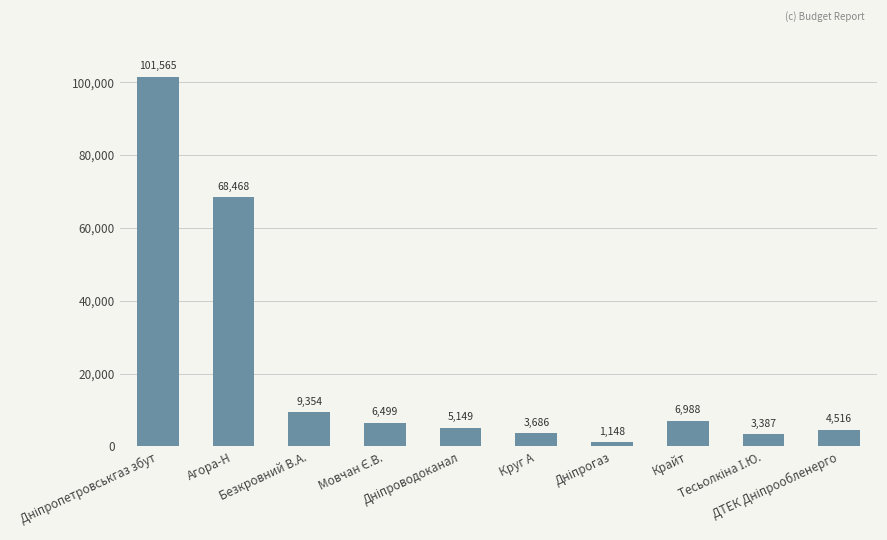

Are the bars grouped side by side (vs. stacked)?

No